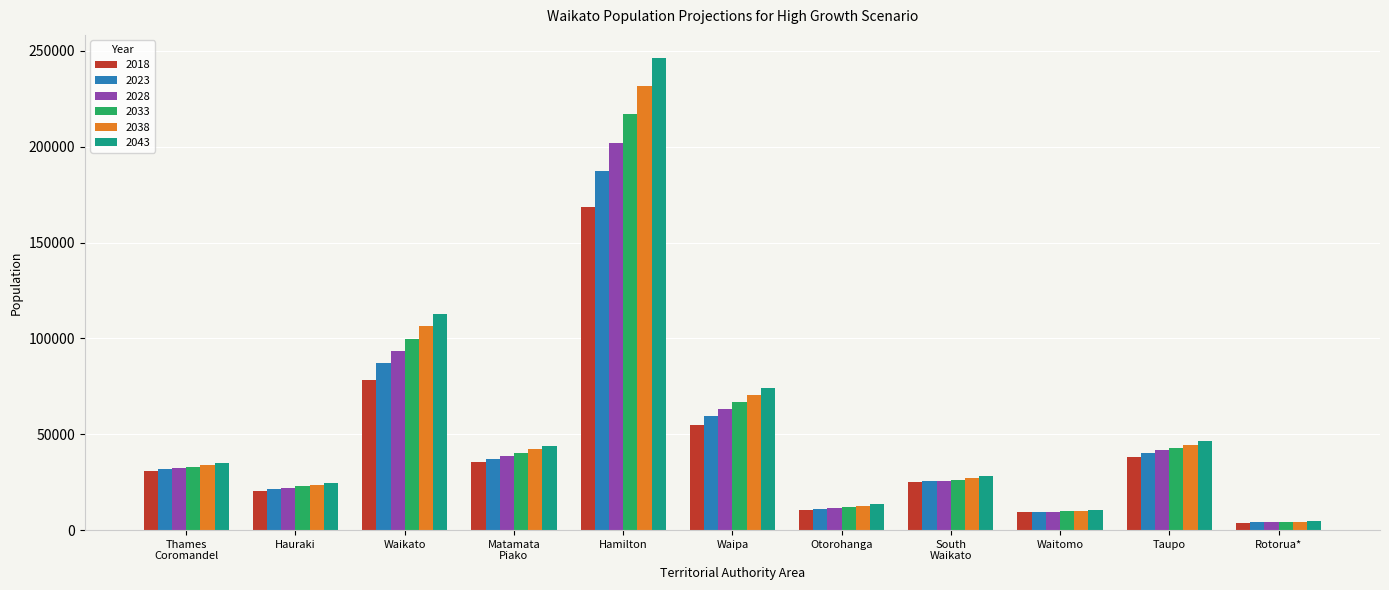

What value does the 2023 series have at Hauraki?

21663